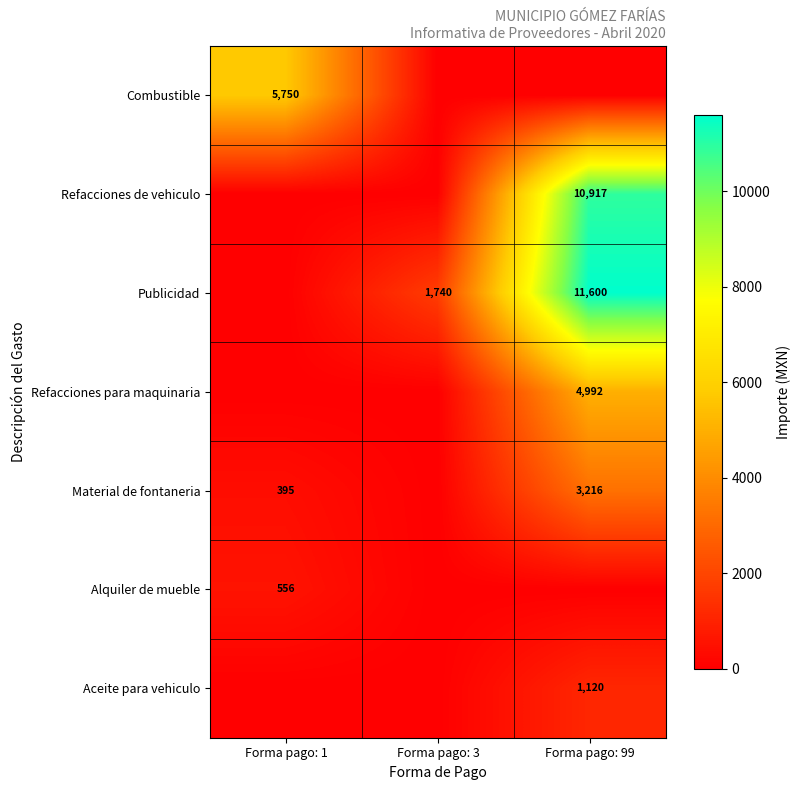

Is the value of Material de fontaneria at Forma pago: 1 greater than the value of Publicidad at Forma pago: 3?

No